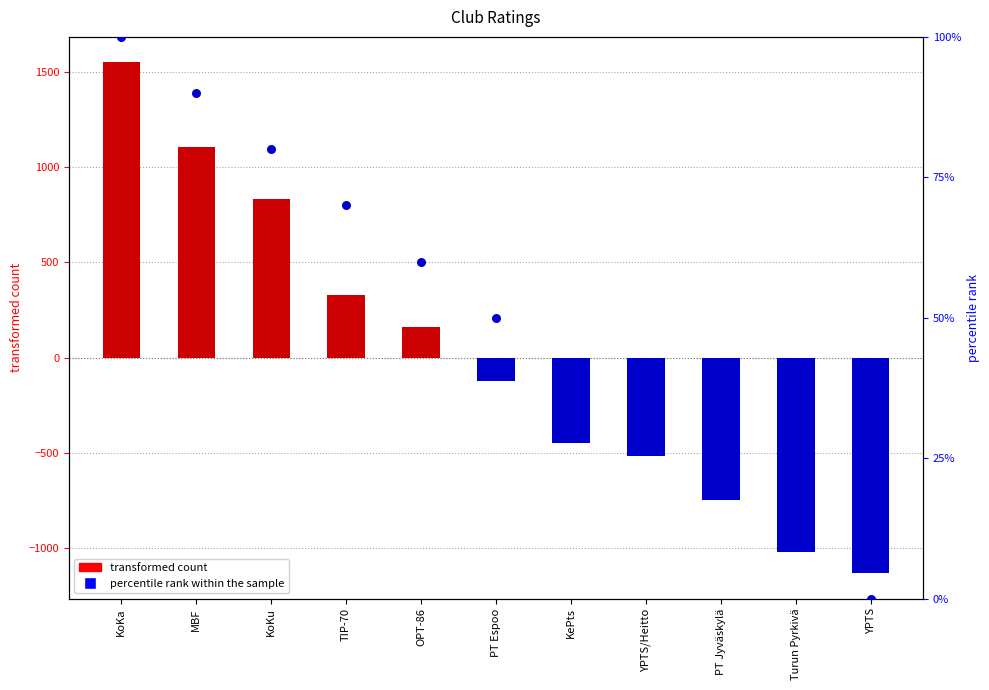

At which category is the sum across all series the highest?

KoKa